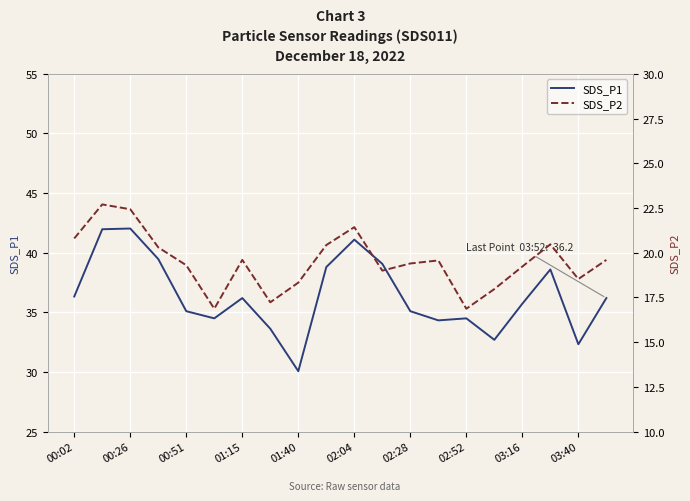

The value of SDS_P1 at 00:26 is 42.0. True or false?

True